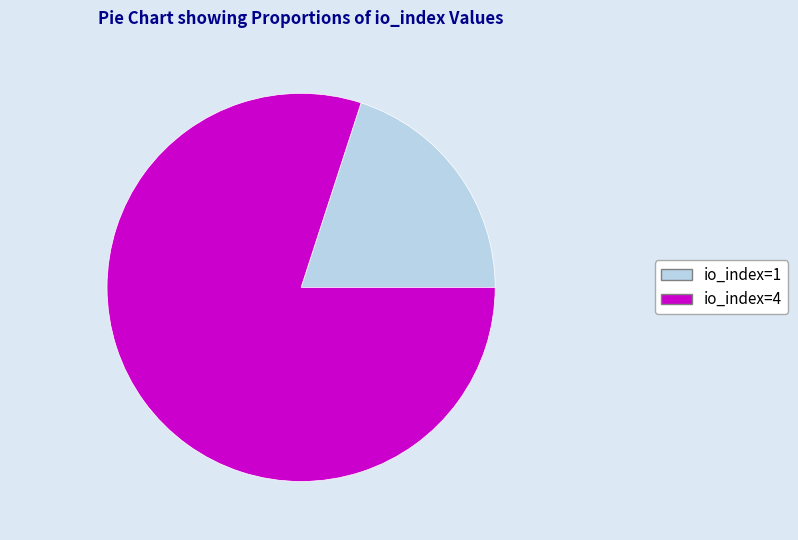

How many slices are in this pie chart?

2